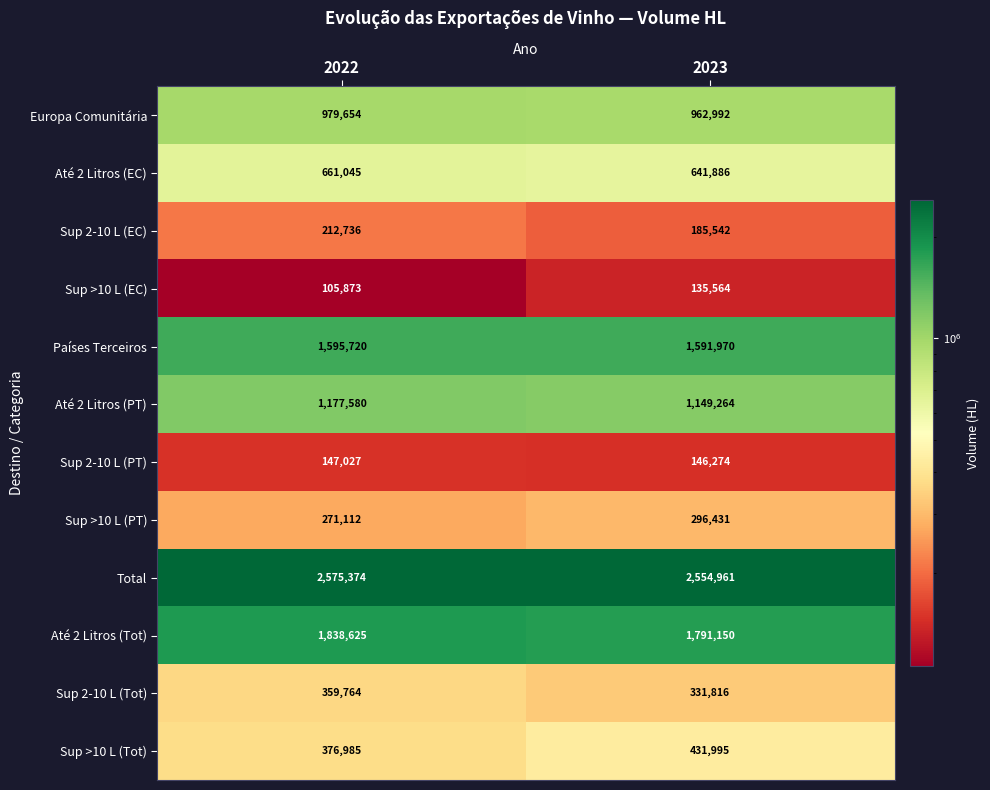

What value does the Sup >10 L (PT) series have at 2023, to the nearest 10?

296430